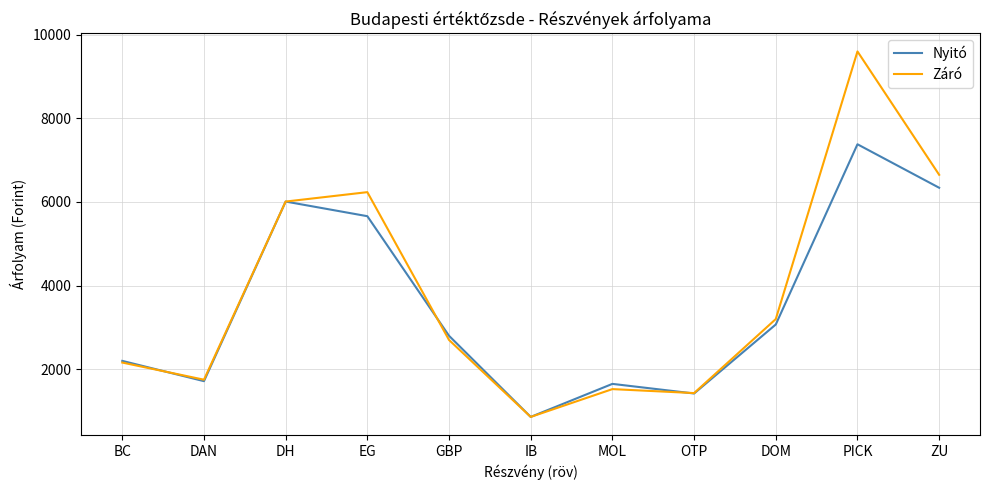

True or false: Nyitó has more than 1 interior local peaks.

True